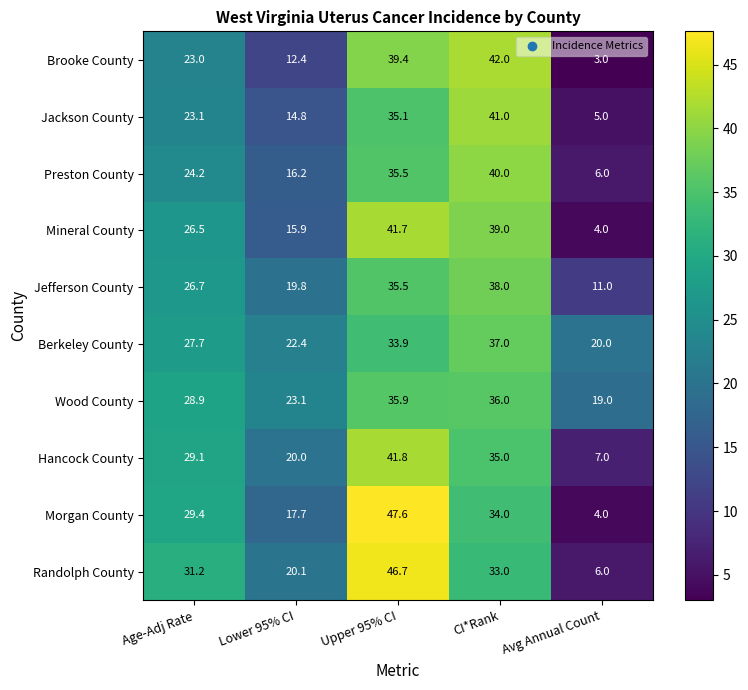

Which series has the largest total across all categories?

Wood County